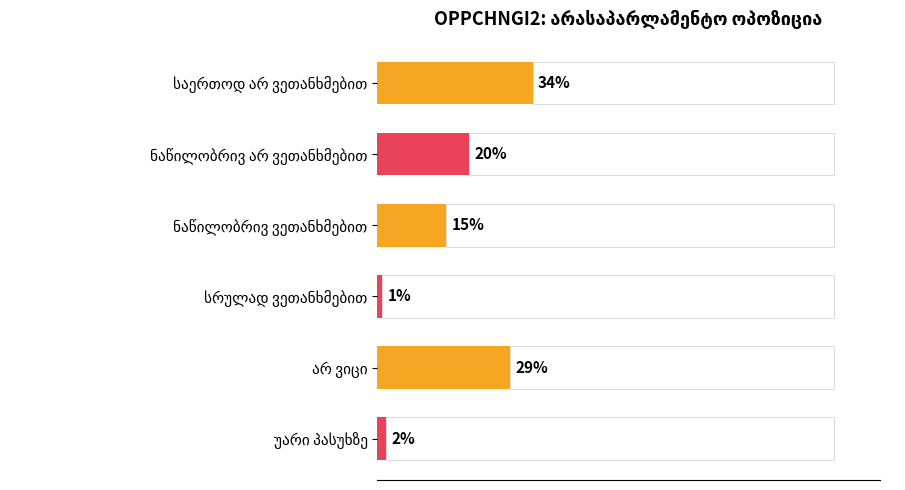

Reading left to right, transcribe all the data shown in this chart.

34	20	15	1	29	2